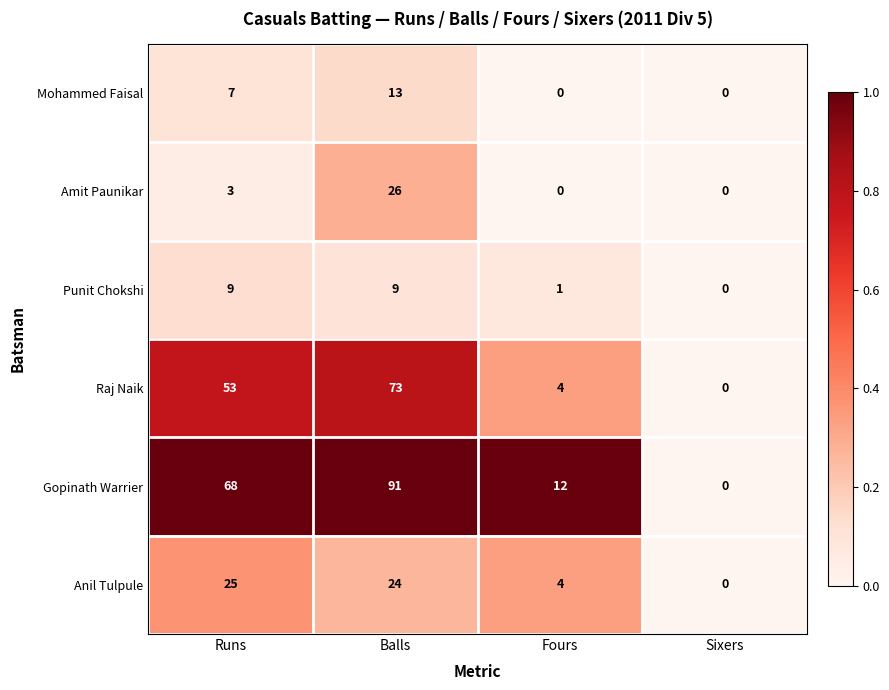

What is the total value across all series at Balls?

236